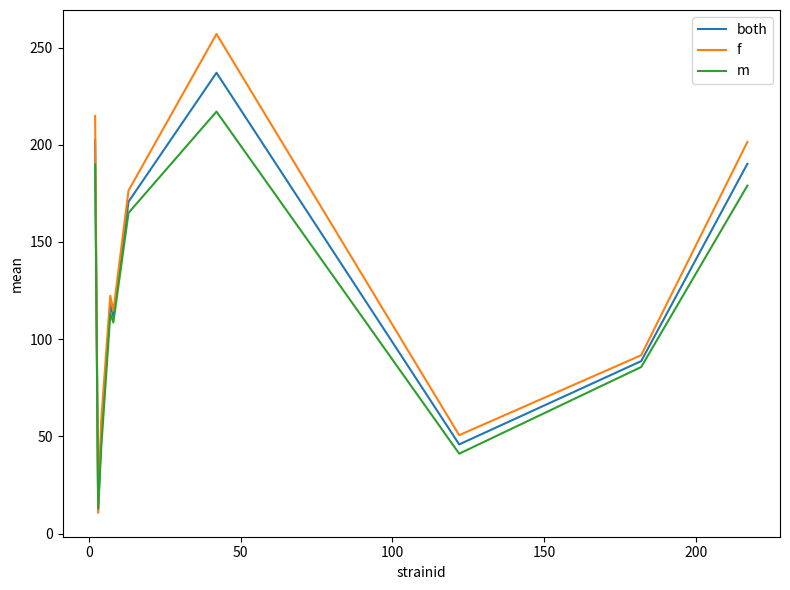

What is the difference between the maximum and minimum values in the m series?

204.0